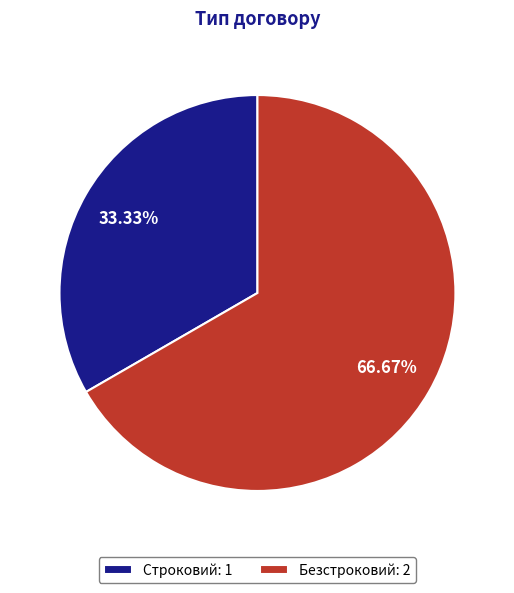

To the nearest percent, what portion does Безстроковий represent?

67%